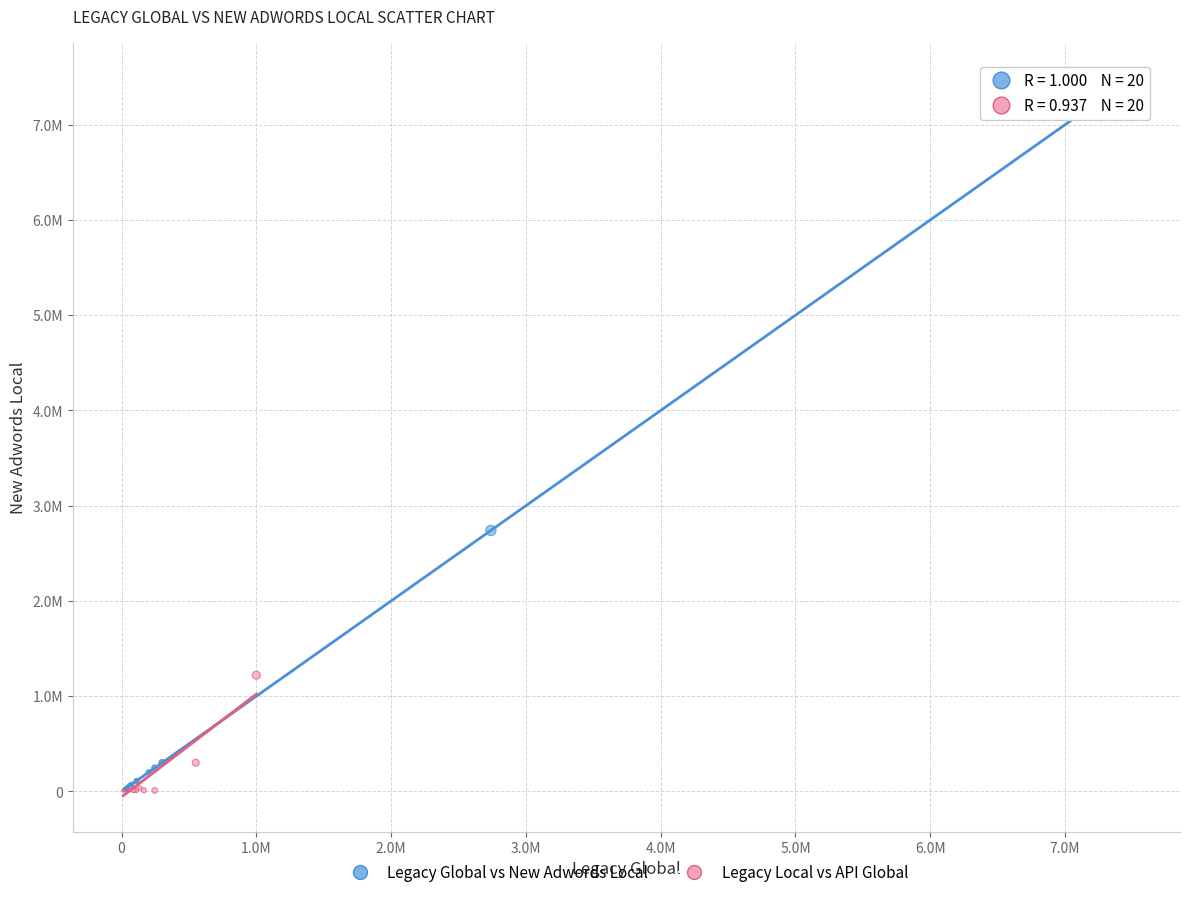

Which series has the widest spread of Y values?

Legacy Global vs New Adwords Local